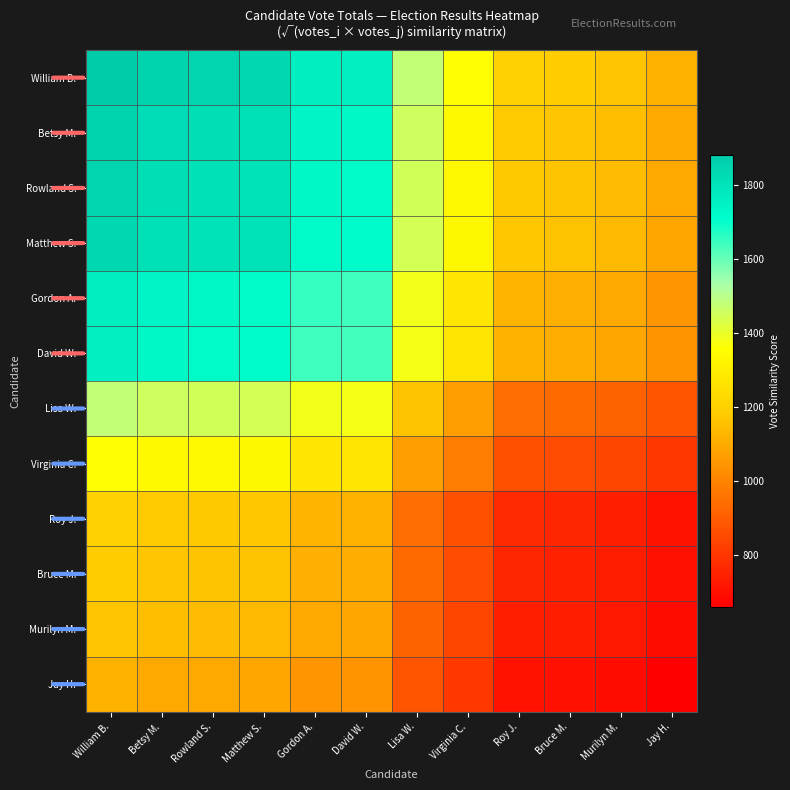

At how many categories does at least one series exceed 877?

12